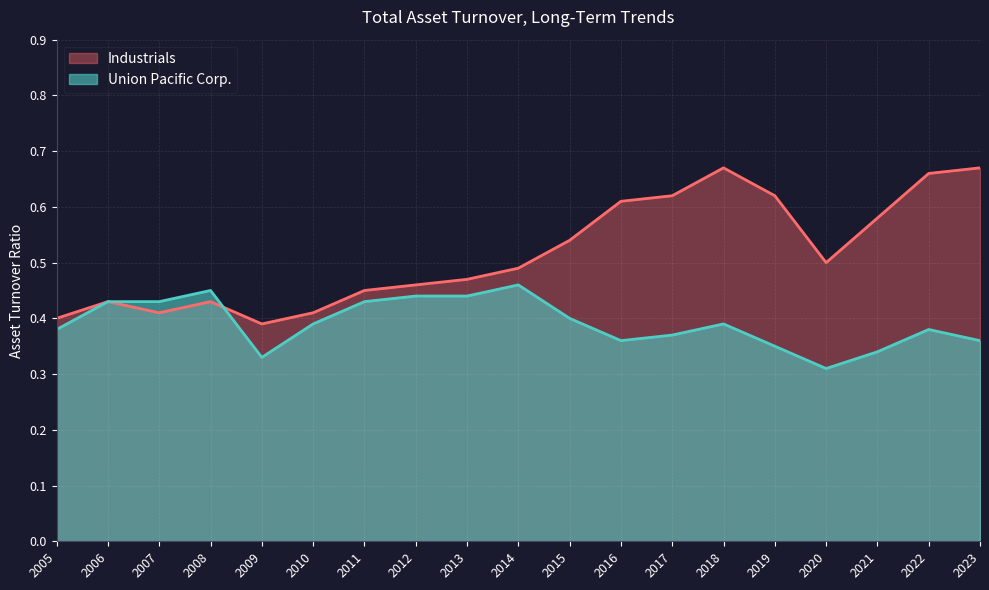

List the labels in order of Union Pacific Corp. value, smallest first.

2020, 2009, 2021, 2019, 2023, 2016, 2017, 2022, 2005, 2018, 2010, 2015, 2011, 2007, 2006, 2013, 2012, 2008, 2014